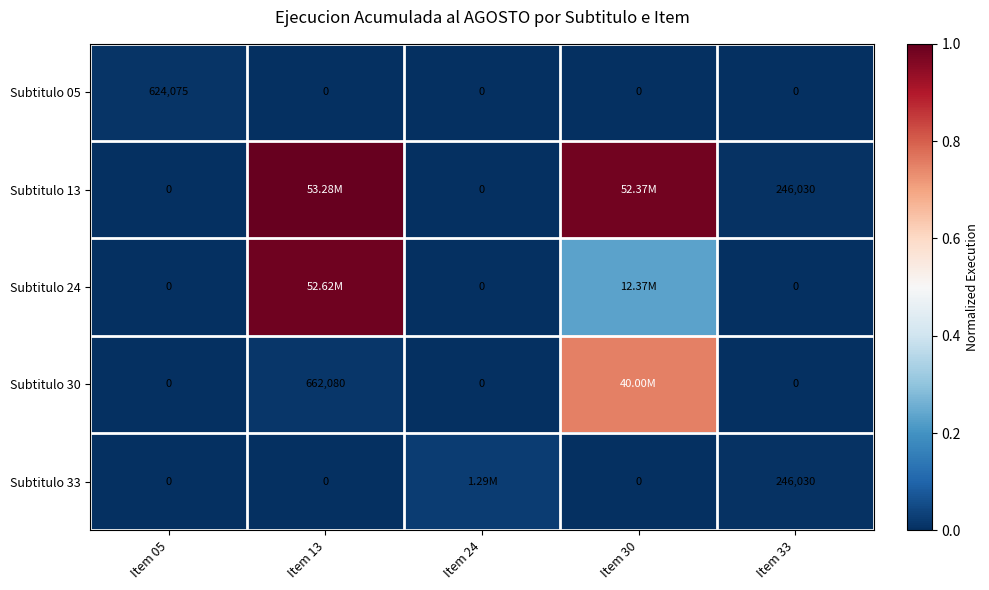

What is the greatest value displayed?

1.0